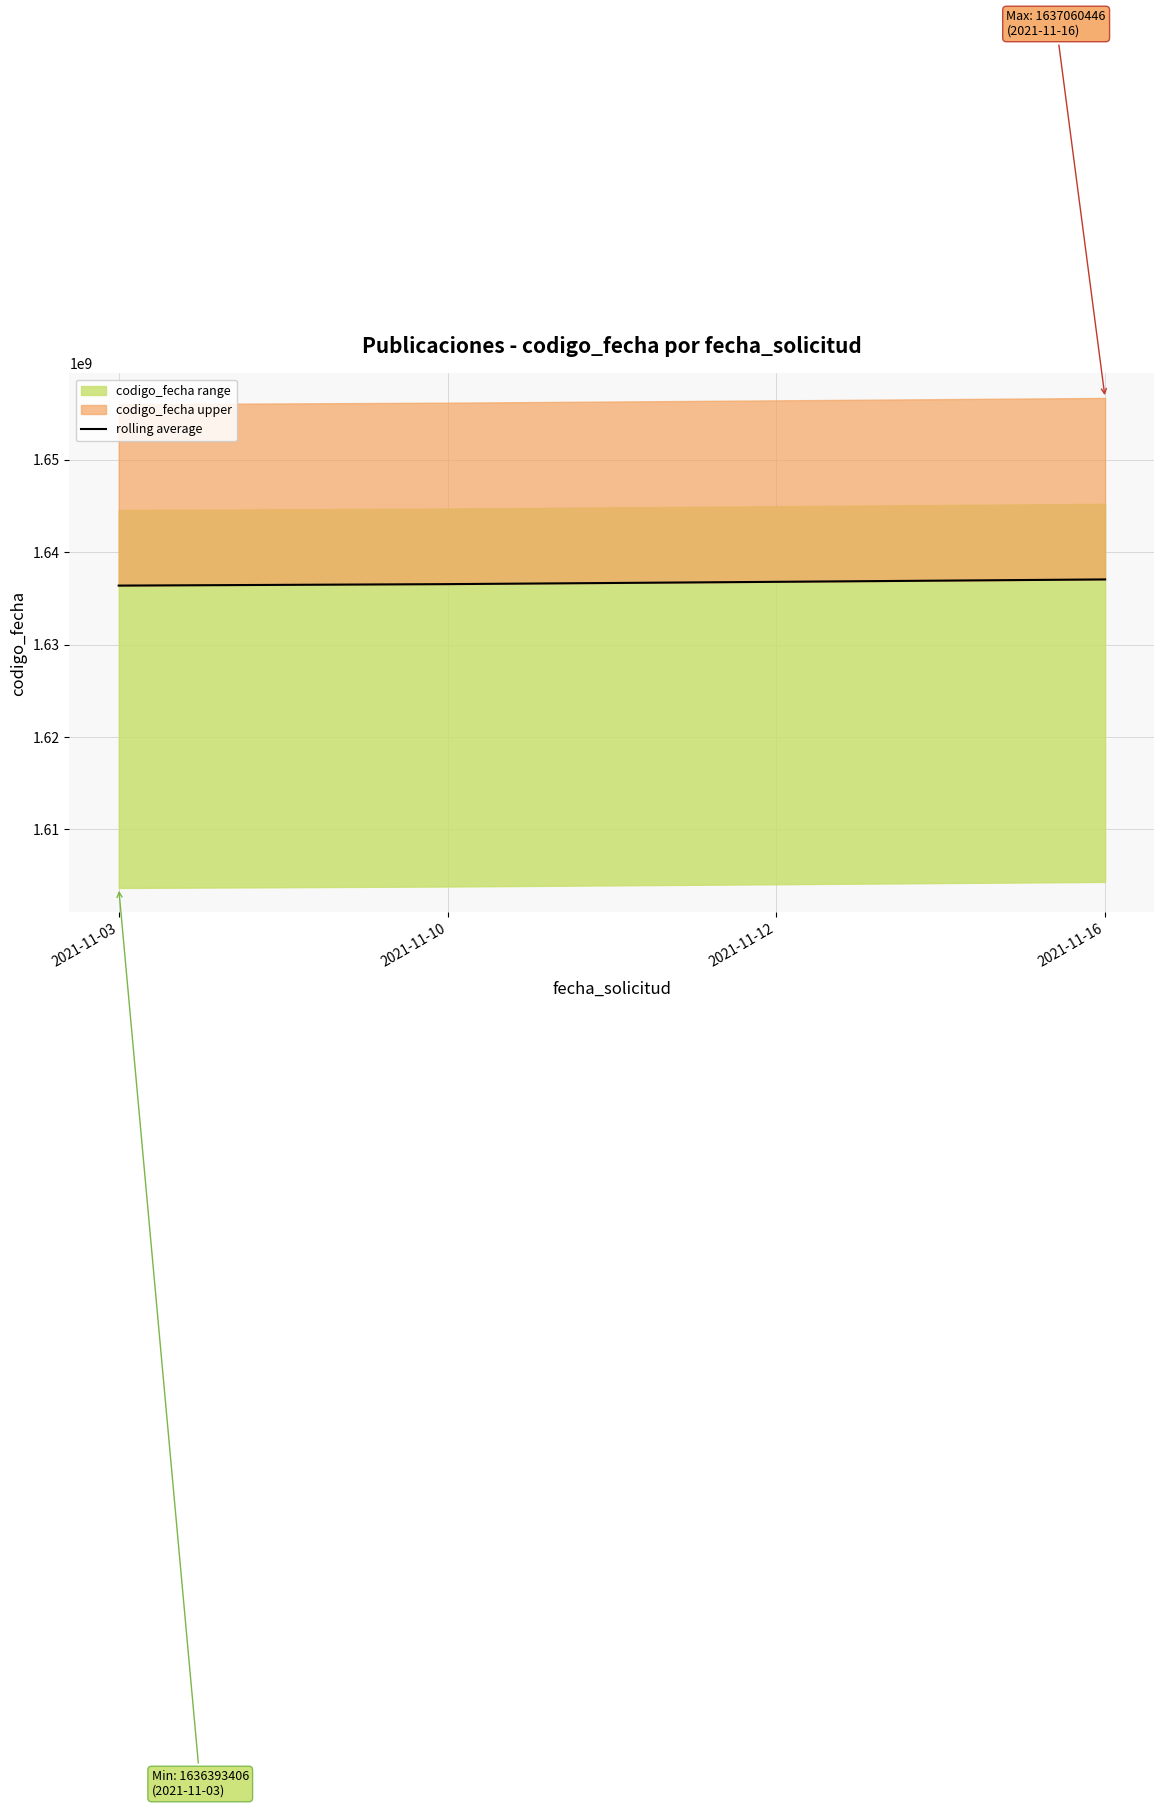

What is the greatest value displayed?

1637060446